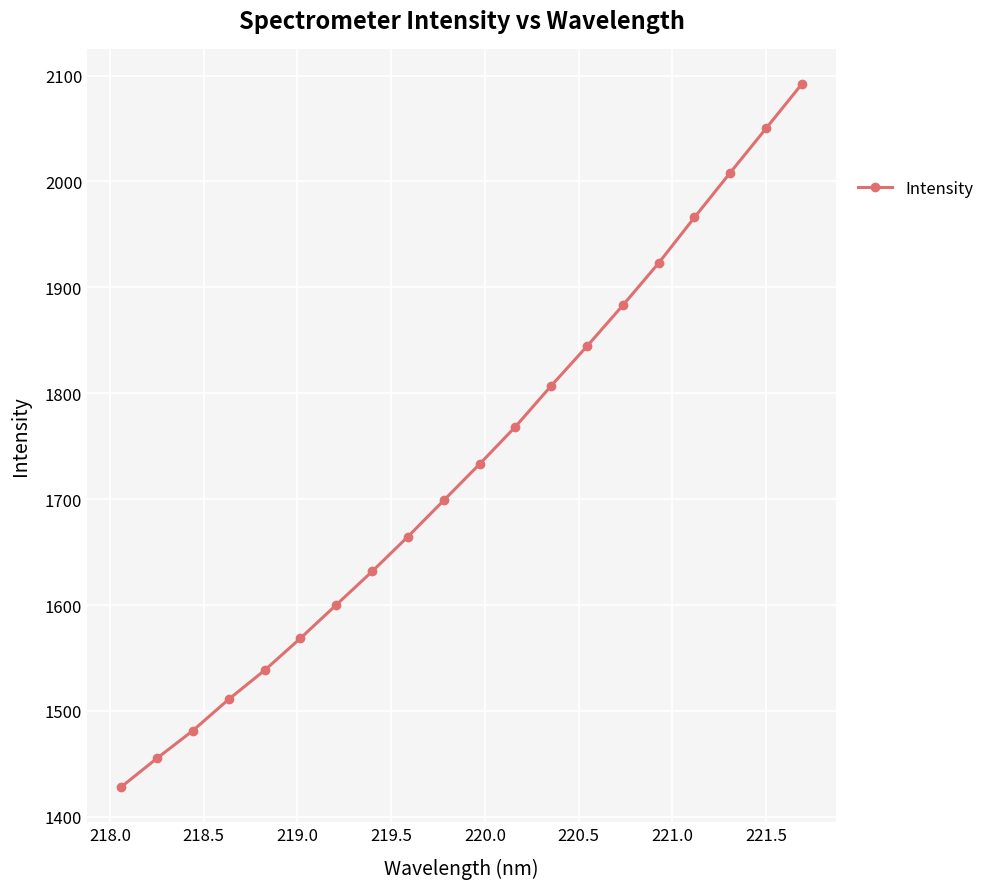

What is the maximum value shown in the chart?

2092.0